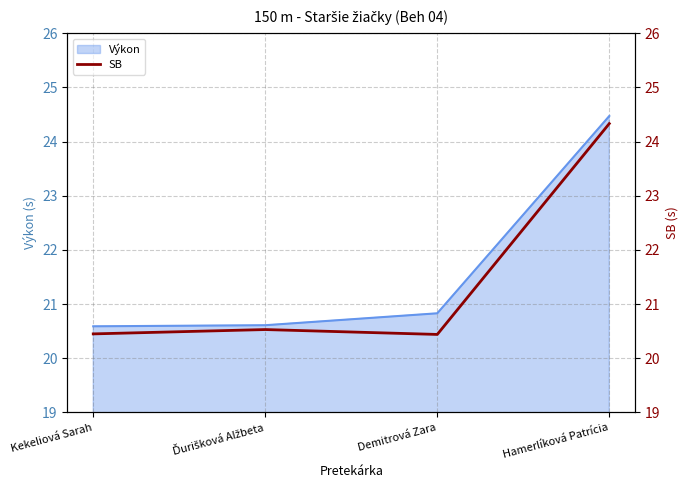

What is the label of the 2nd point from the right?

Demitrová Zara